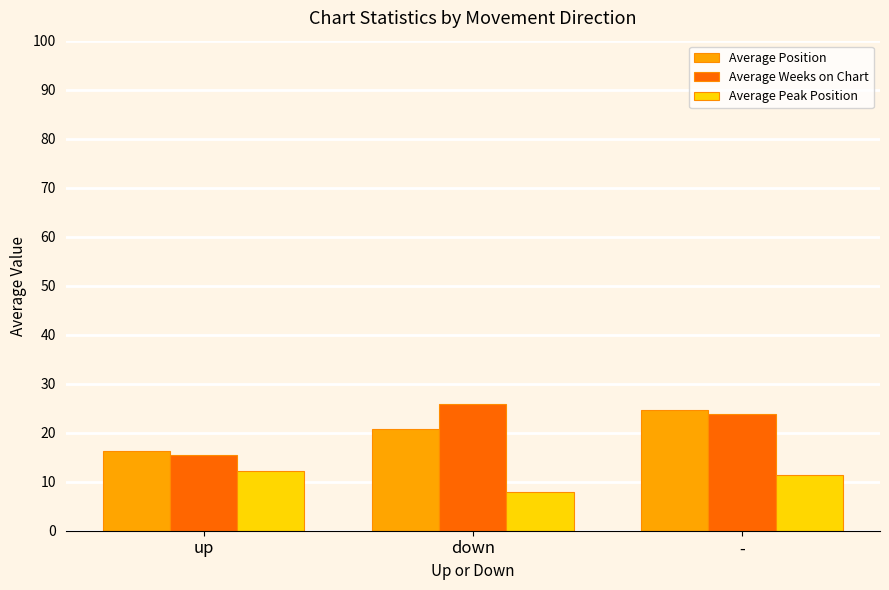

Reading left to right, extract all data points from this chart.

Average Position: up=16.3	down=20.8	-=24.7
Average Weeks on Chart: up=15.5	down=25.8	-=23.8
Average Peak Position: up=12.2	down=8.0	-=11.3